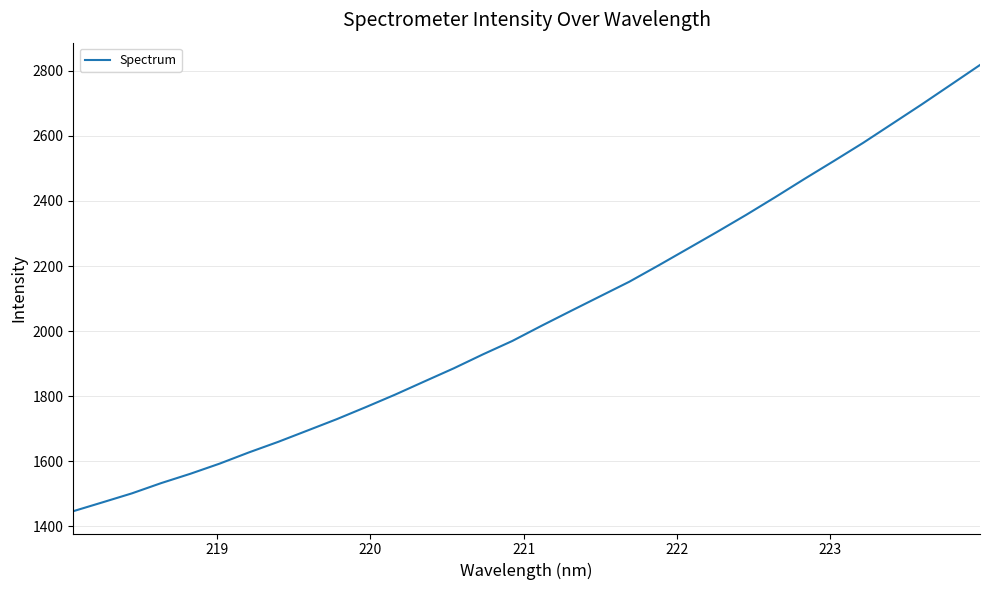

True or false: the data has more than 1 interior local peaks.

False